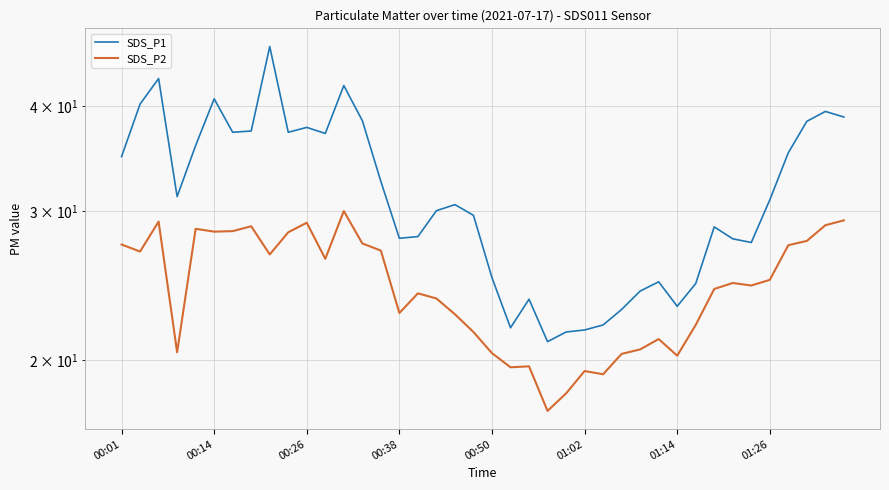

What is the difference between the SDS_P2 values at 34 and 26?

5.3